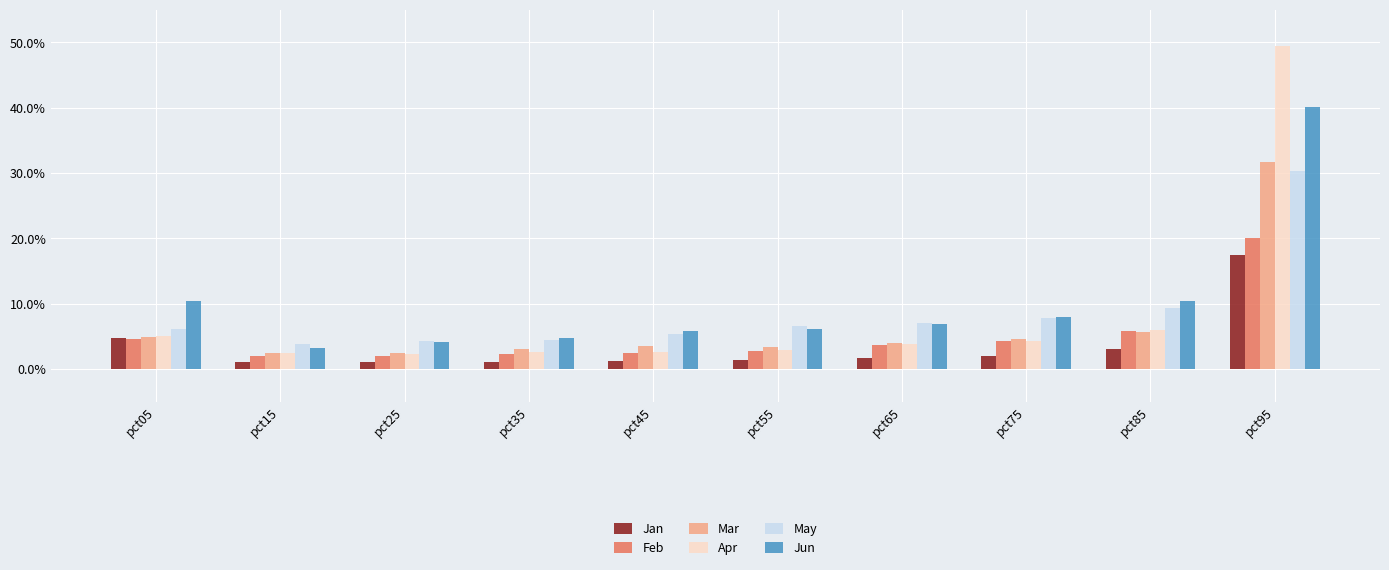

What are all the series names shown in the legend?

Jan, Feb, Mar, Apr, May, Jun